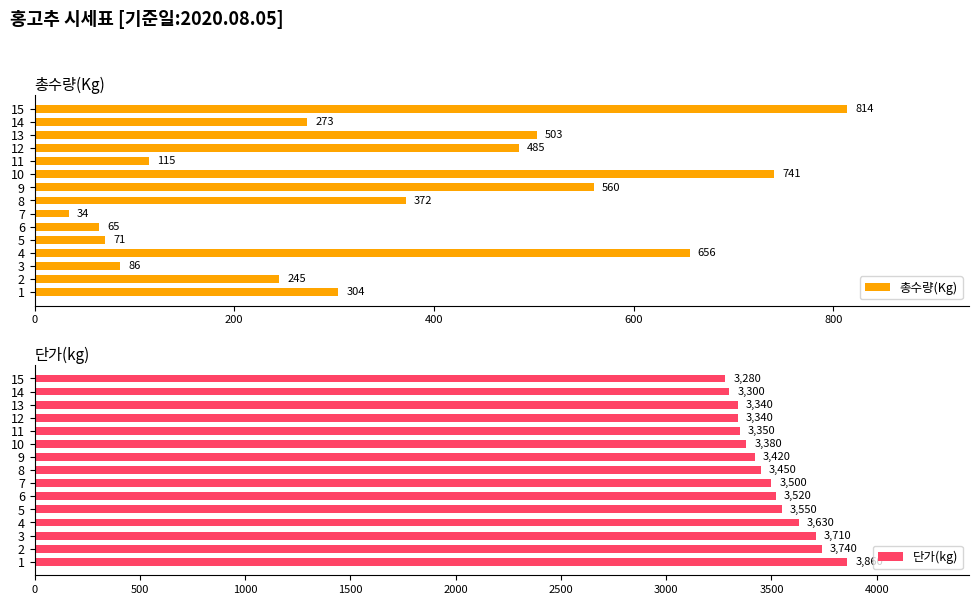

How many bars are there in total?

30